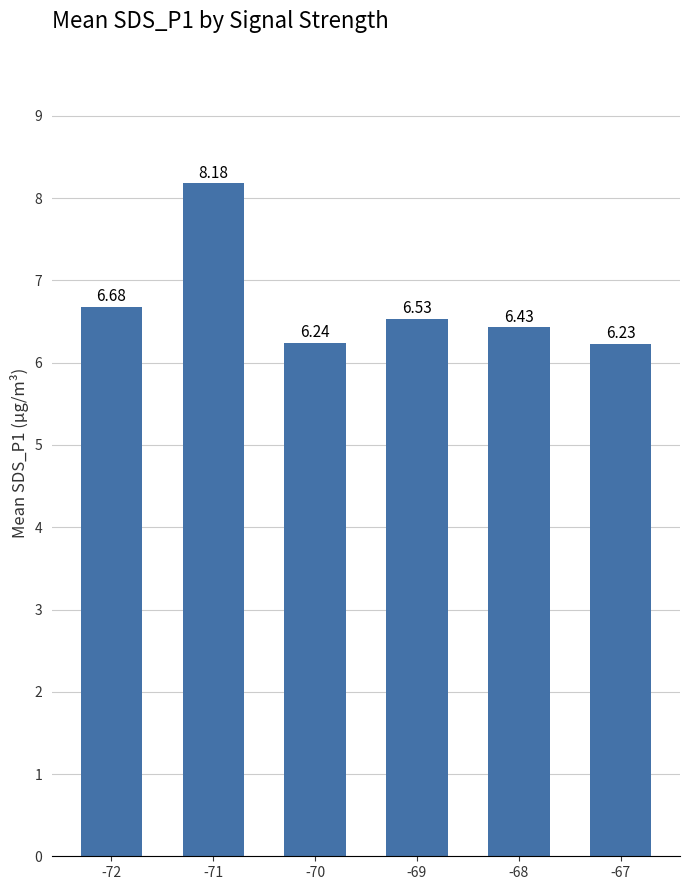

At which category does the chart reach its minimum across all series?

-67